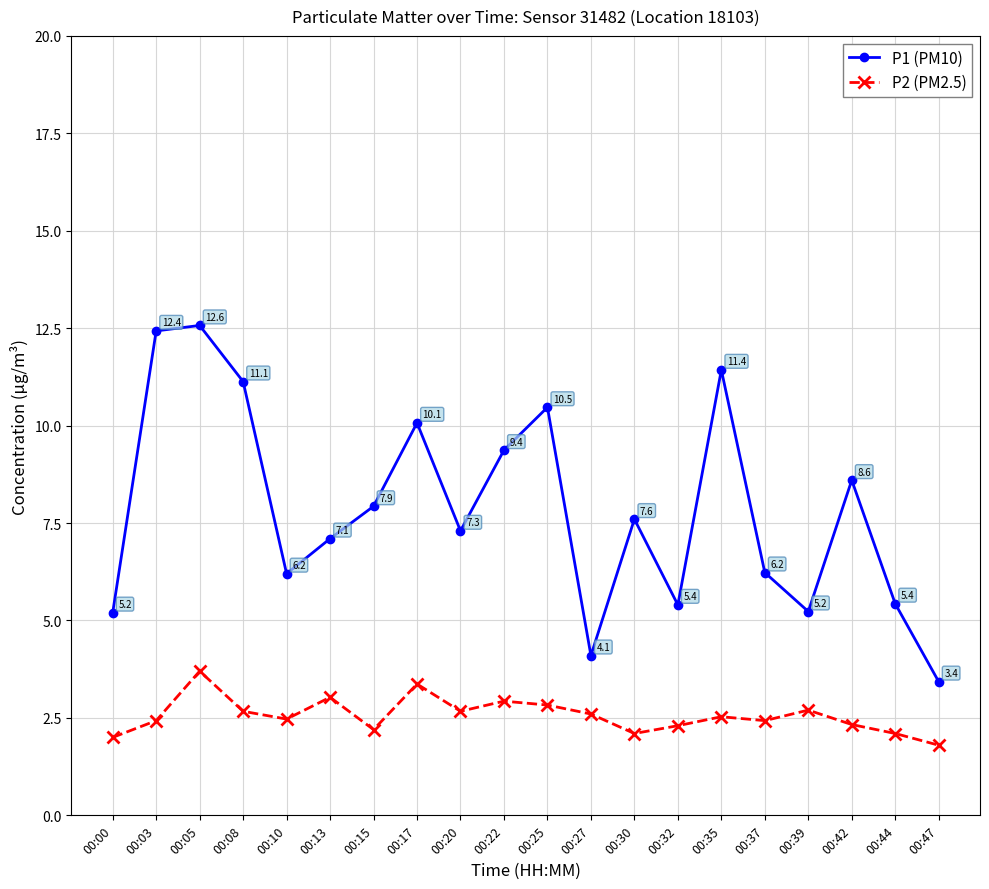

What is the difference between the highest and lowest values at 00:47?

1.6